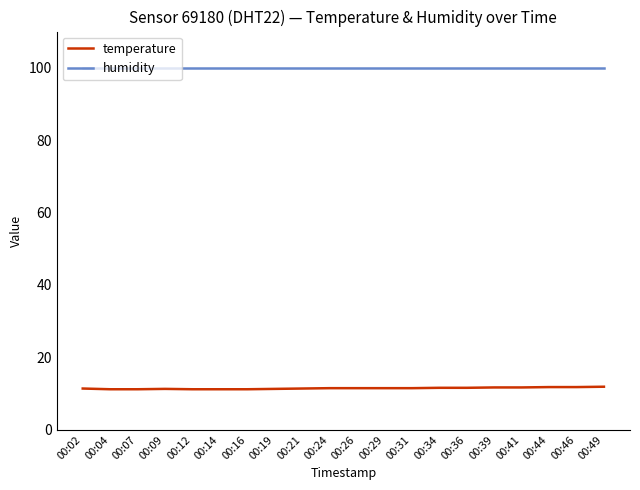

What is the total value across all series at 00:09?

111.2